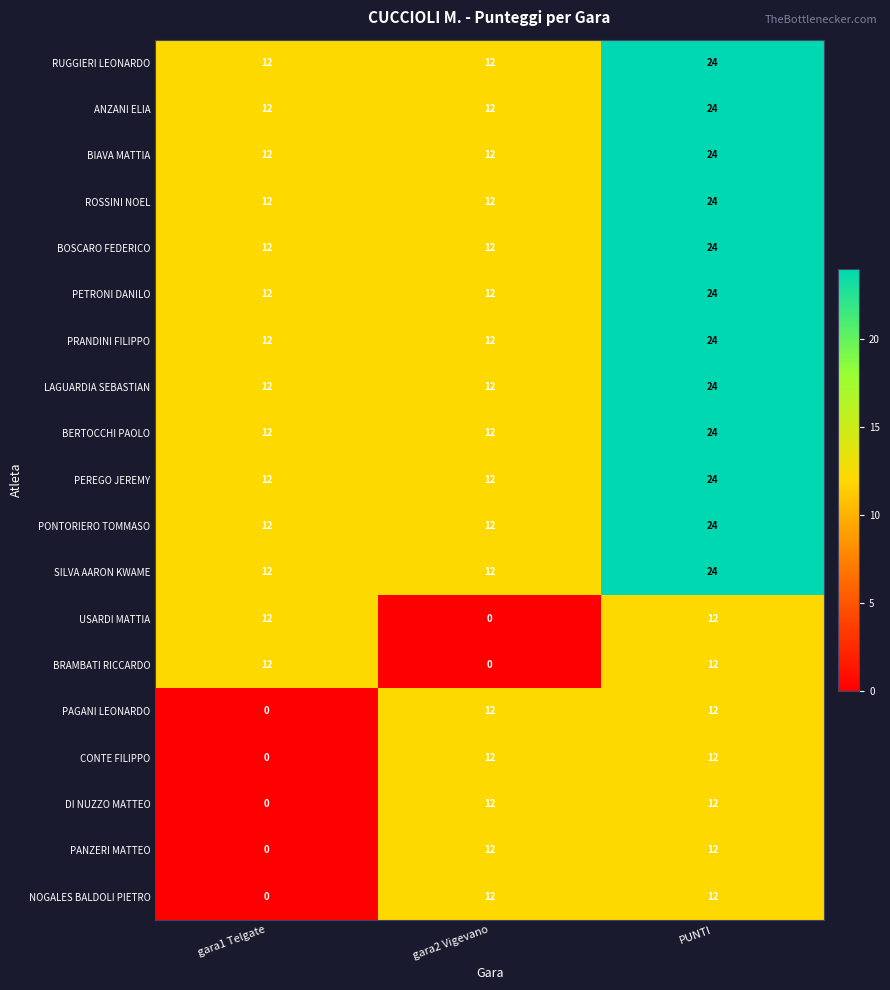

True or false: CONTE FILIPPO has a value of 5 at gara1 Telgate.

False